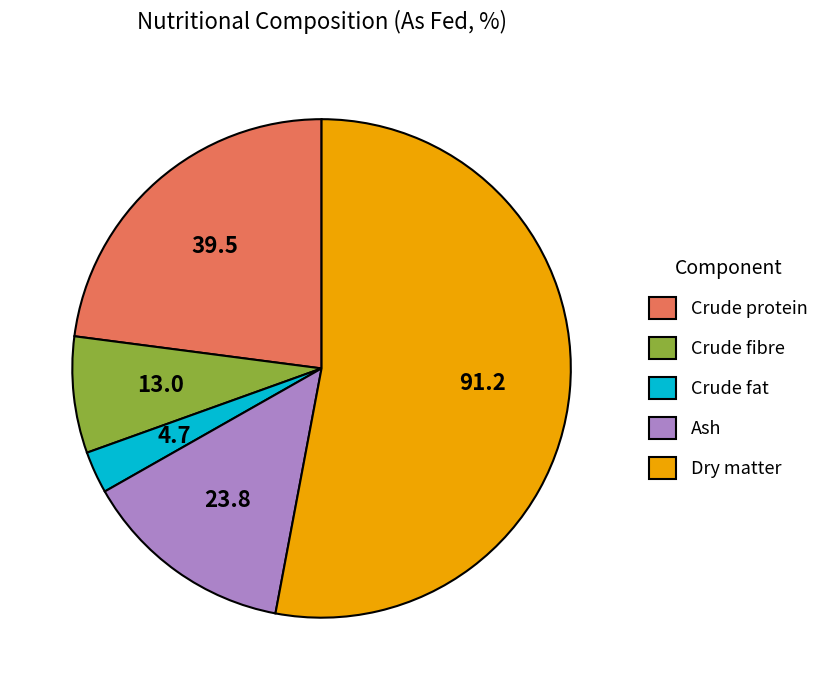

Which has a higher value, Crude fat or Dry matter?

Dry matter